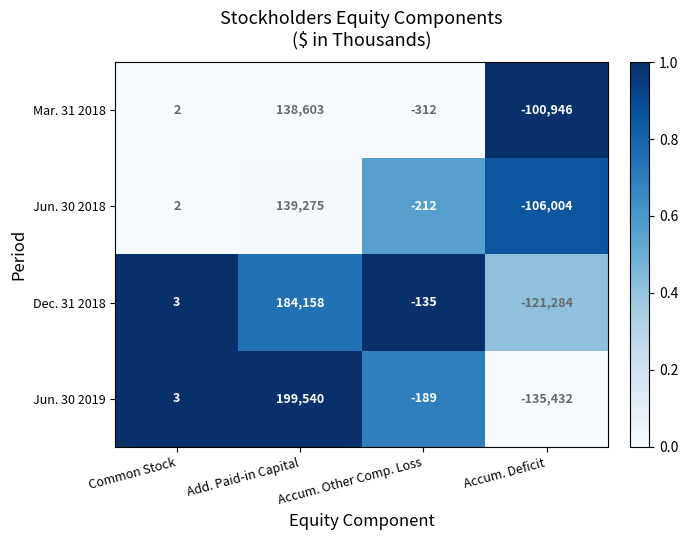

How many values in the Jun. 30 2018 series are below 2?

2